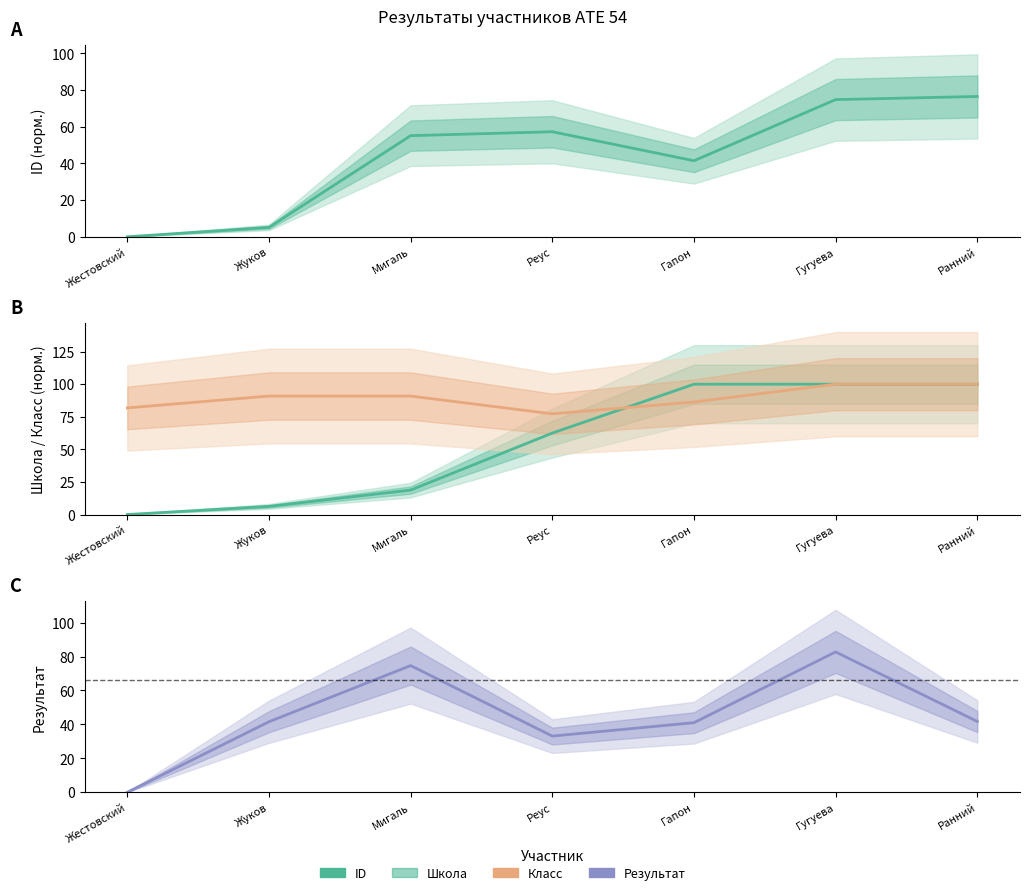

Is it true that Результат equals 41.0 at Гапон?

True